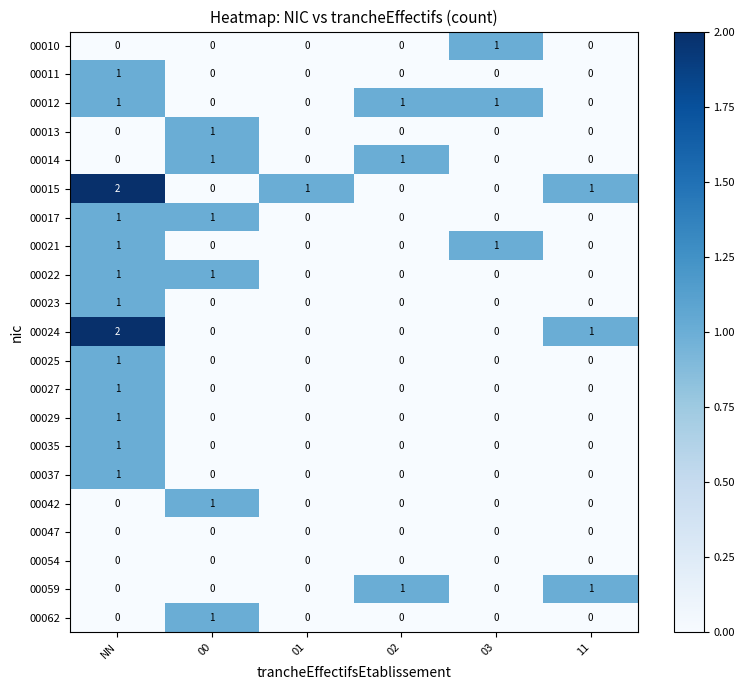

Which category has the highest value across all series?

NN